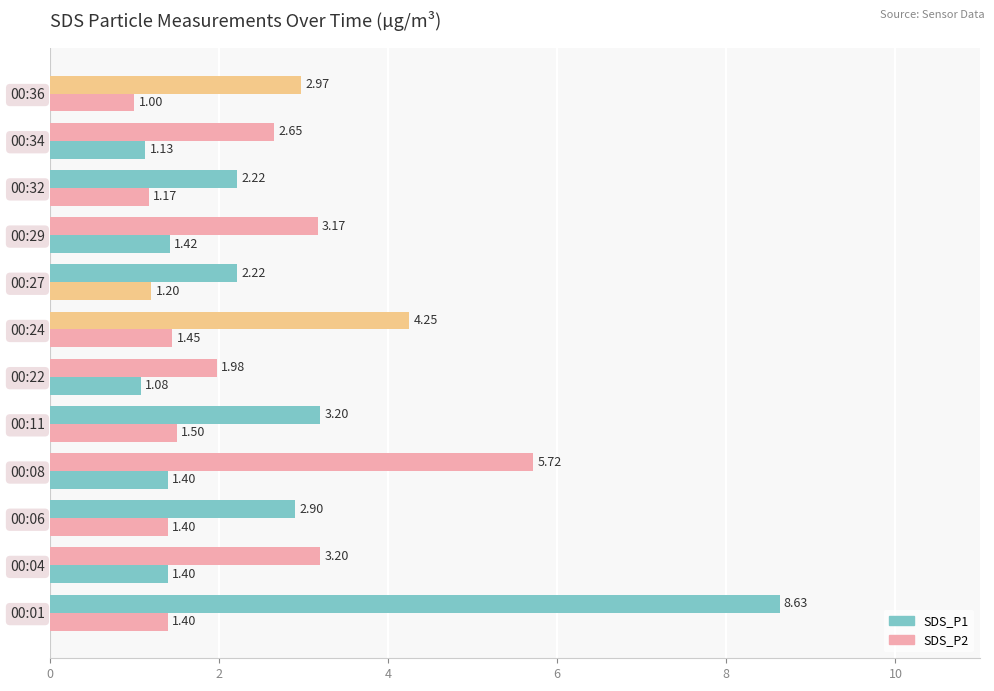

Reading left to right, transcribe all the data shown in this chart.

SDS_P1: 8.6	3.2	2.9	5.7	3.2	2.0	4.2	2.2	3.2	2.2	2.6	3.0
SDS_P2: 1.4	1.4	1.4	1.4	1.5	1.1	1.4	1.2	1.4	1.2	1.1	1.0